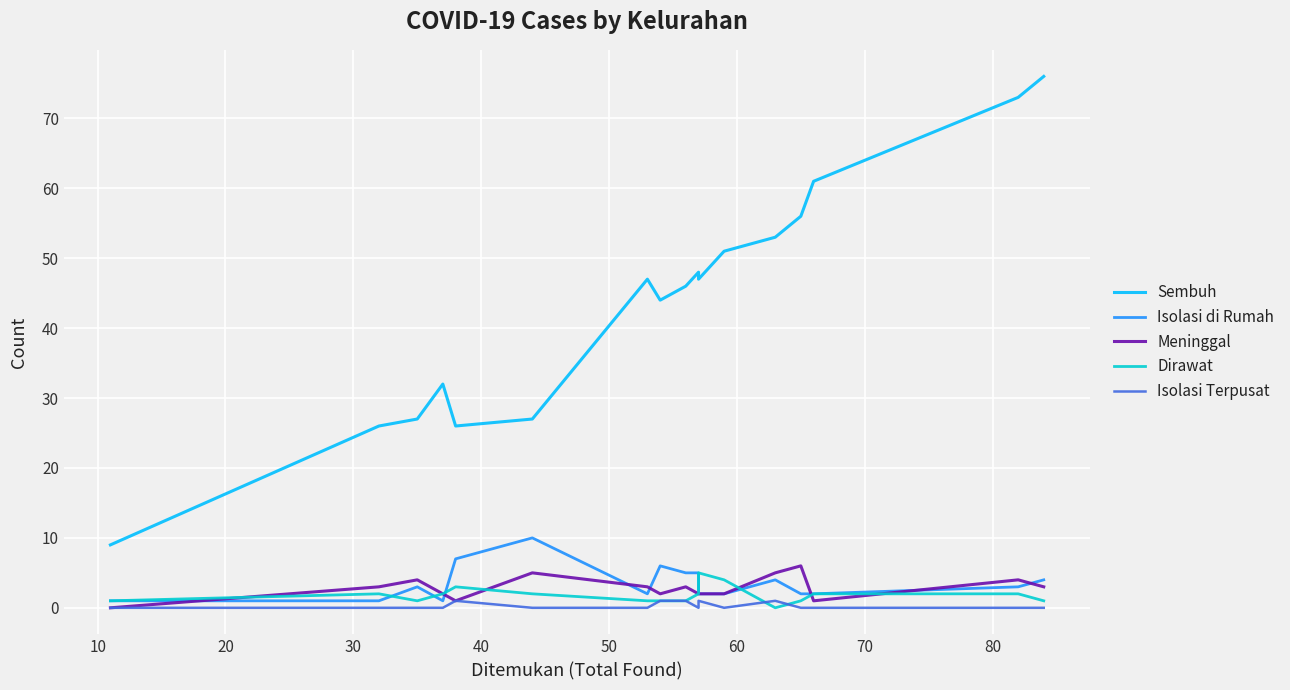

At how many categories does at least one series exceed 59?

3